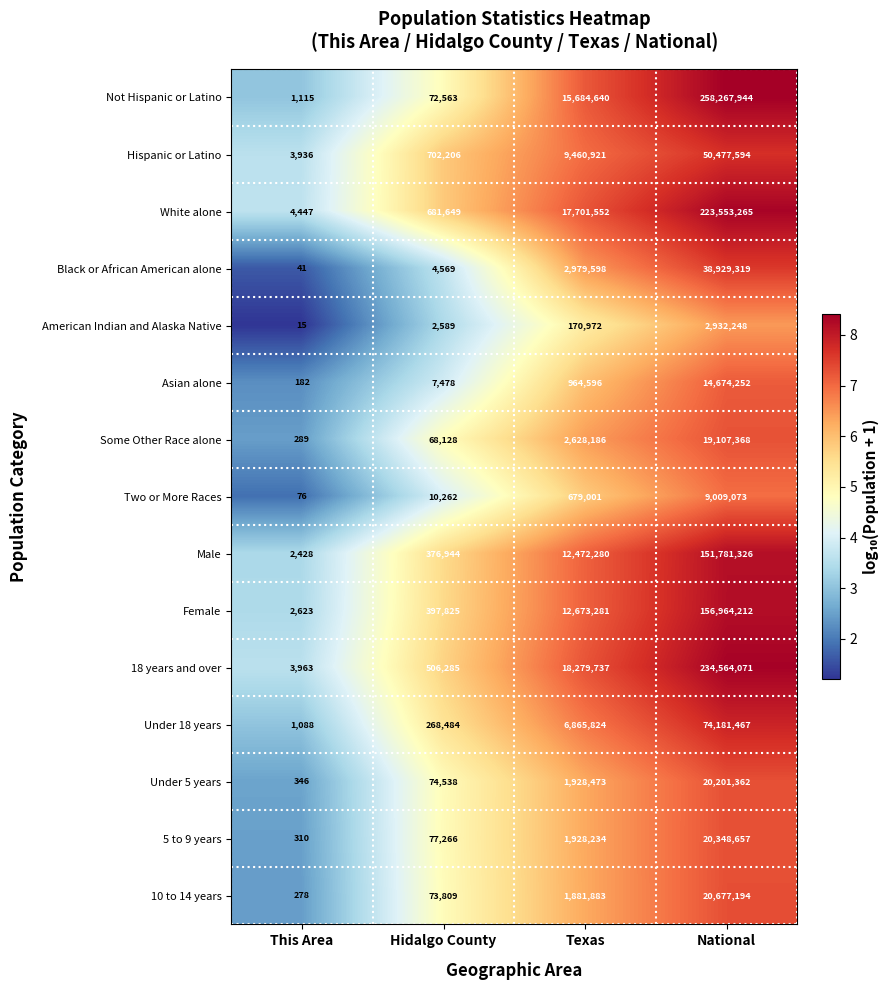

What is the smallest value displayed?

15